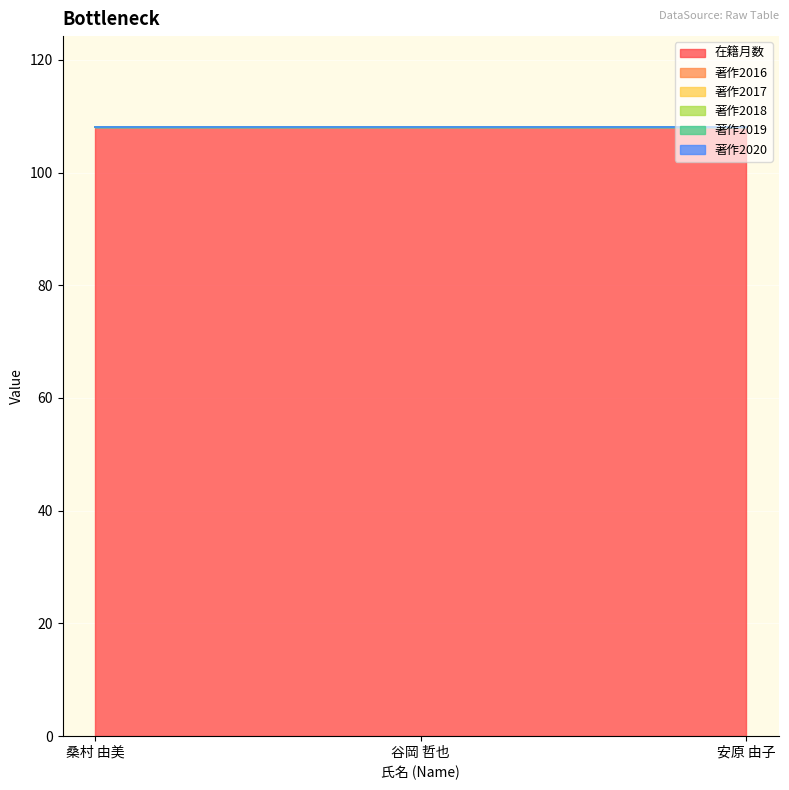

What is the total value across all series at 谷岡 哲也?

108